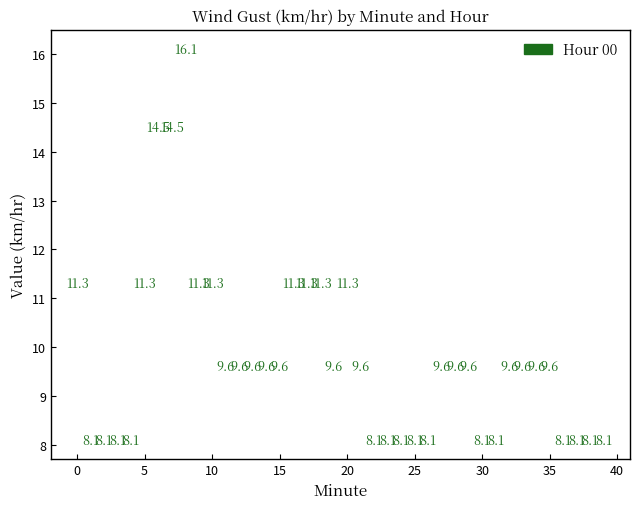

What Y value in the scatter plot is closest to 12?

11.3